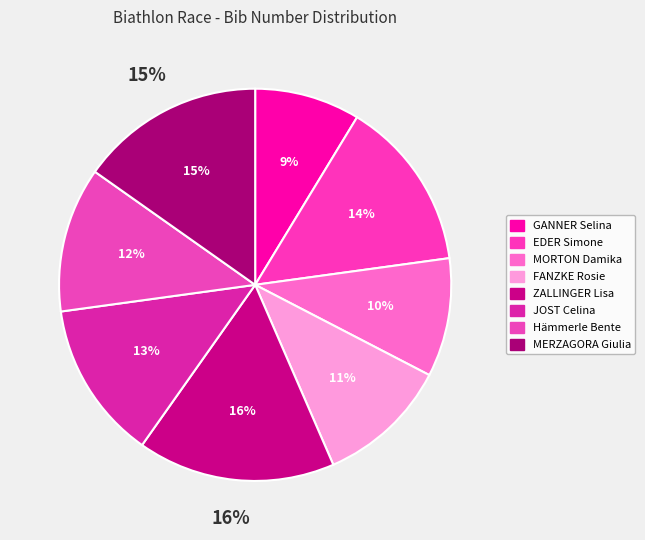

How many slices are in this pie chart?

8